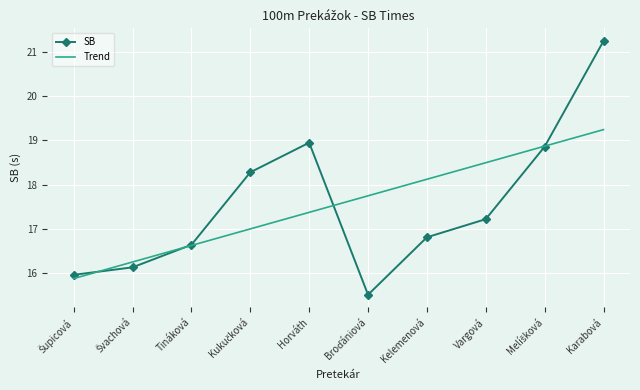

At which label does Trend reach its peak?

Karabová